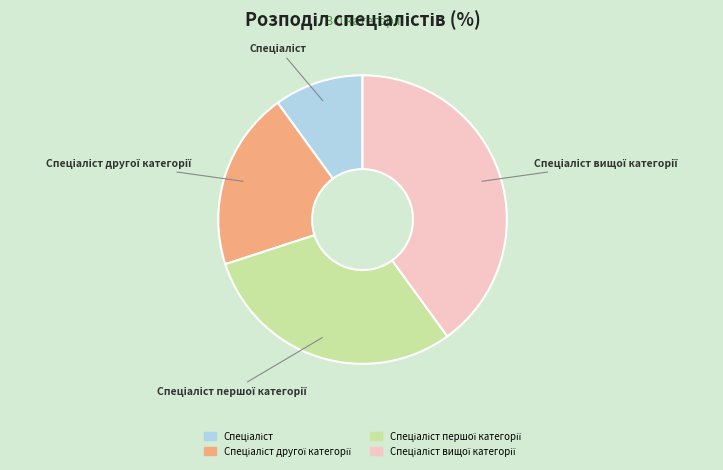

Does any single category account for the majority?

No